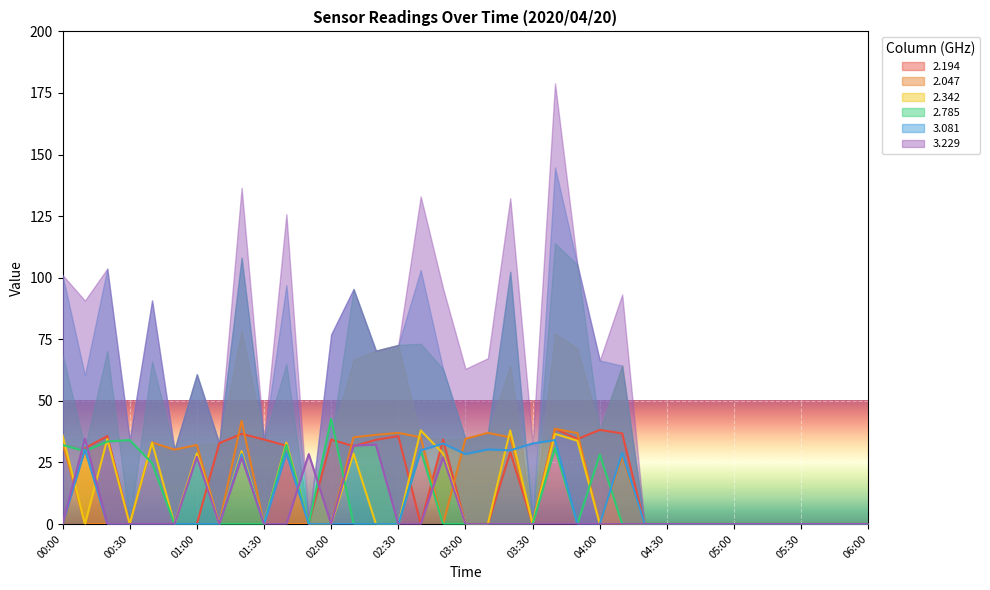

Reading left to right, list all the values displayed in this chart.

2.194: 0.0	30.8	35.7	0.0	0.0	0.0	0.0	32.8	36.6	34.3	31.8	0.0	34.3	31.6	34.2	35.7	0.0	34.3	0.0	0.0	29.2	0.0	38.7	34.5	38.2	36.8	0.0	0.0	0.0	0.0	0.0	0.0	0.0	0.0	0.0	0.0	0.0
2.047: 33.0	0.0	0.0	0.0	33.1	30.2	32.1	0.0	41.9	0.0	0.0	0.0	0.0	35.2	36.2	37.0	35.2	0.0	34.6	37.0	35.2	0.0	38.7	36.9	0.0	27.5	0.0	0.0	0.0	0.0	0.0	0.0	0.0	0.0	0.0	0.0	0.0
2.342: 36.0	0.0	34.5	0.0	33.0	0.0	28.7	0.0	29.6	0.0	33.1	0.0	0.0	28.6	0.0	0.0	38.0	28.6	0.0	0.0	38.0	0.0	36.6	33.8	0.0	0.0	0.0	0.0	0.0	0.0	0.0	0.0	0.0	0.0	0.0	0.0	0.0
2.785: 32.1	29.6	33.5	34.1	24.7	0.0	0.0	0.0	0.0	0.0	32.1	0.0	42.7	0.0	0.0	0.0	29.9	0.0	0.0	0.0	0.0	0.0	30.8	0.0	28.2	0.0	0.0	0.0	0.0	0.0	0.0	0.0	0.0	0.0	0.0	0.0	0.0
3.081: 0.0	30.3	0.0	0.0	0.0	0.0	0.0	0.0	28.4	0.0	28.8	0.0	0.0	0.0	0.0	0.0	29.9	32.7	28.4	30.3	29.9	32.7	34.1	0.0	0.0	28.9	0.0	0.0	0.0	0.0	0.0	0.0	0.0	0.0	0.0	0.0	0.0
3.229: 0.0	34.7	0.0	0.0	0.0	0.0	27.3	0.0	27.0	0.0	0.0	28.4	0.0	31.9	32.2	0.0	0.0	27.1	0.0	0.0	0.0	0.0	0.0	0.0	0.0	0.0	0.0	0.0	0.0	0.0	0.0	0.0	0.0	0.0	0.0	0.0	0.0